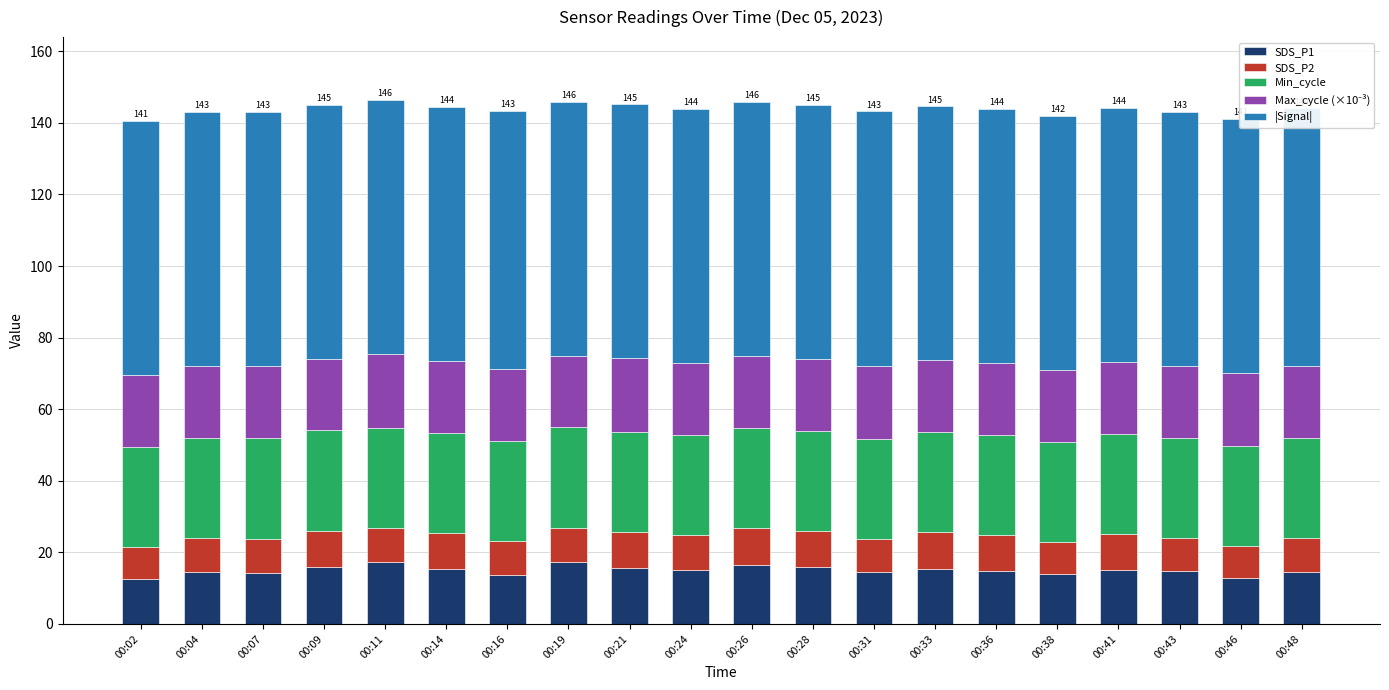

At which label is SDS_P2 closest to 9?

00:02